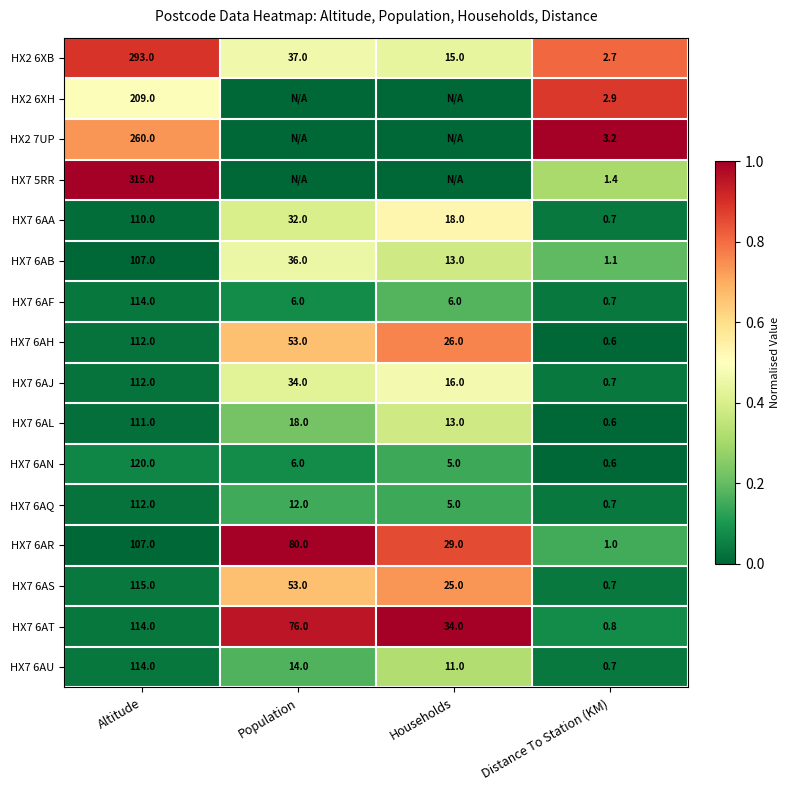

Is the value of HX7 6AL at Population greater than the value of HX7 5RR at Altitude?

No